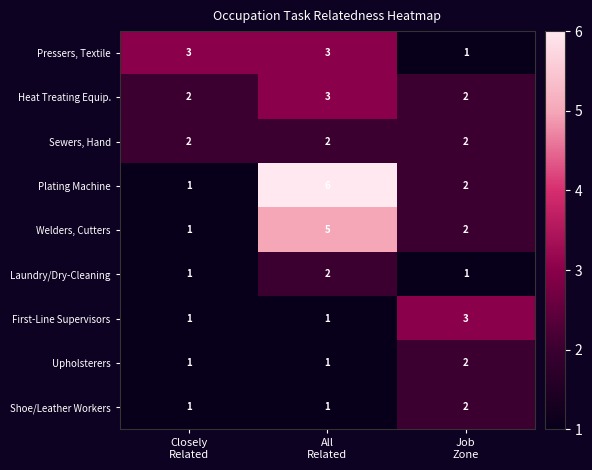

What is the sum of all Shoe/Leather Workers values?

4